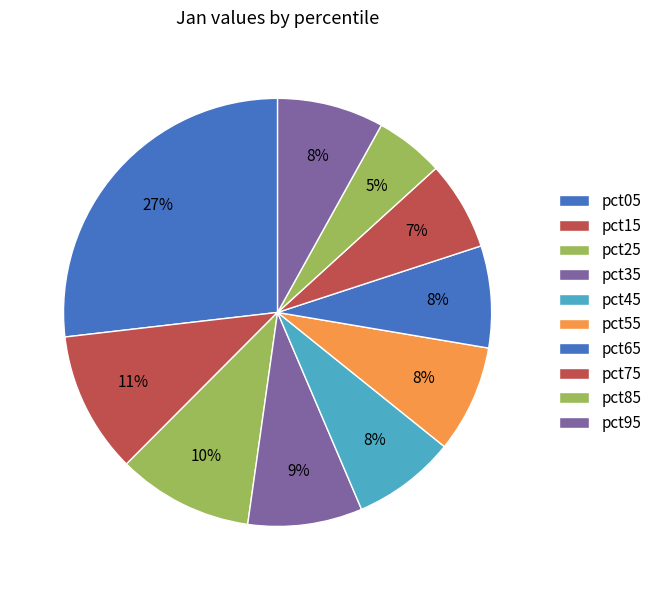

Which slice is the smallest?

pct85